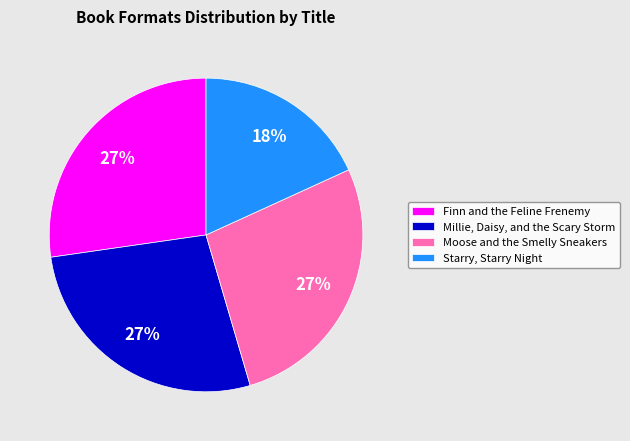

Is it true that Finn and the Feline Frenemy is 13% of the pie?

False